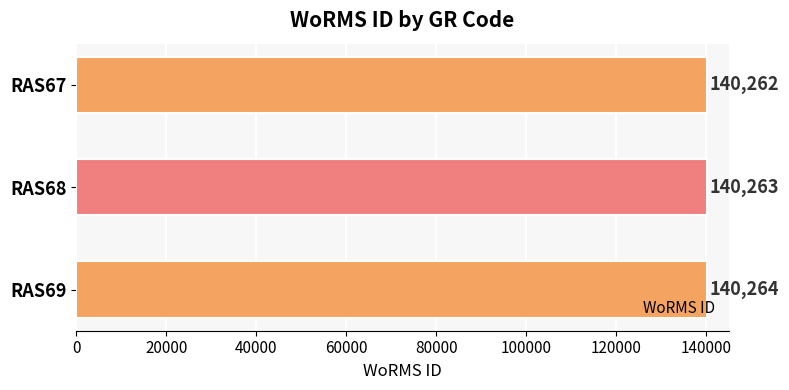

Does the chart contain stacked bars?

No